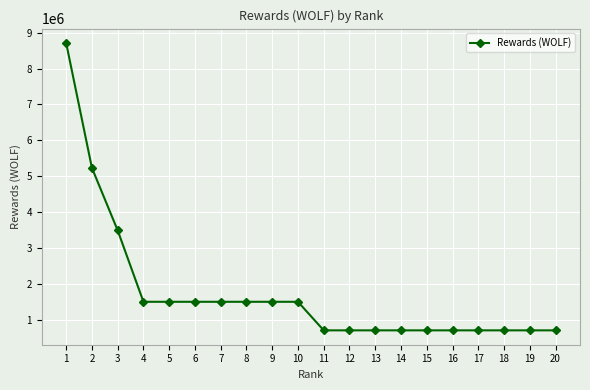

What is the minimum value shown in the chart?

697251